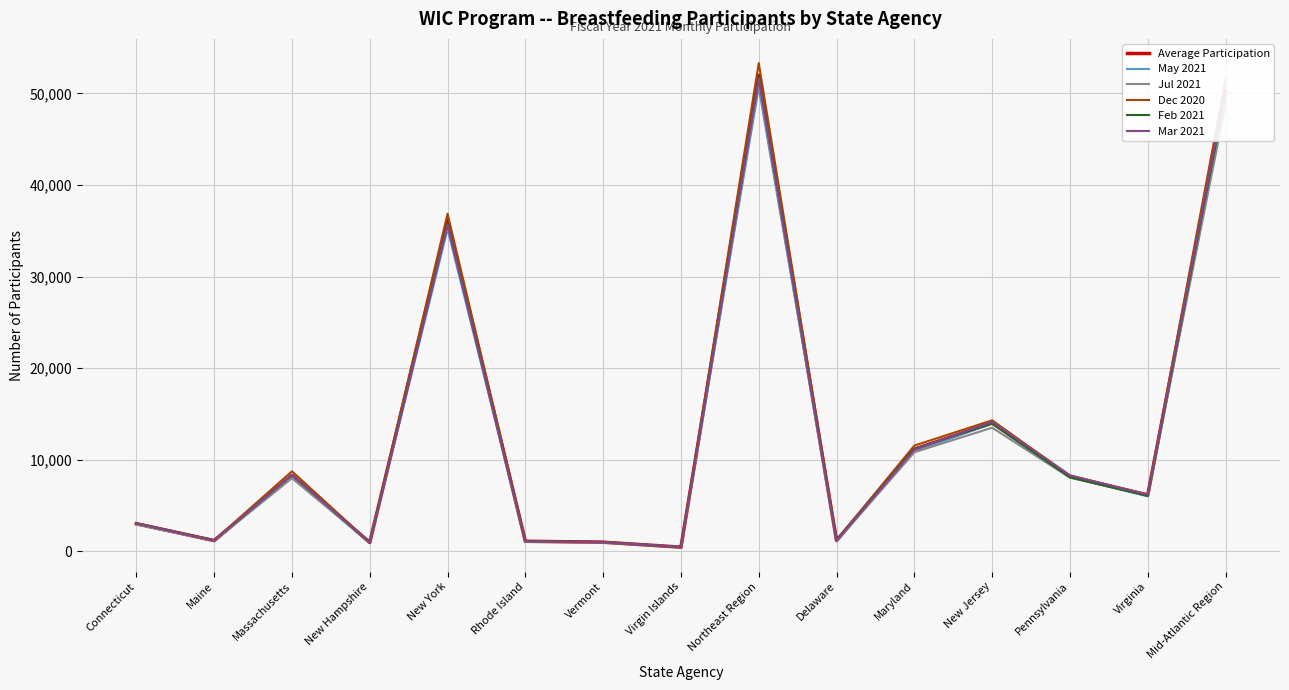

Which series changed the most between Virginia and Mid-Atlantic Region?

Dec 2020